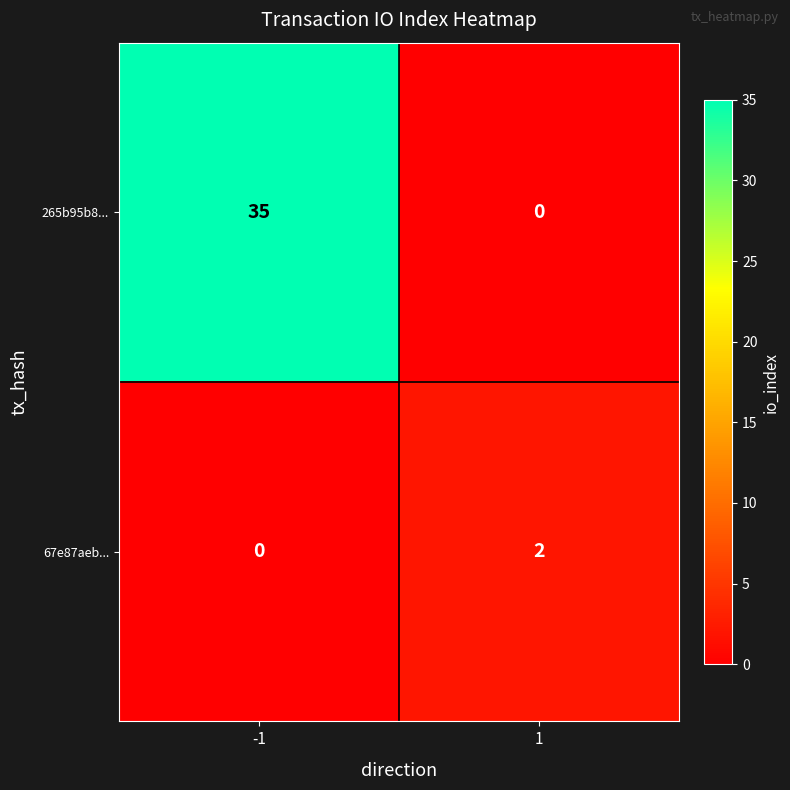

Reading right to left, what are all the values shown in this chart?

265b95b8...: 1=0	-1=35
67e87aeb...: 1=2	-1=0